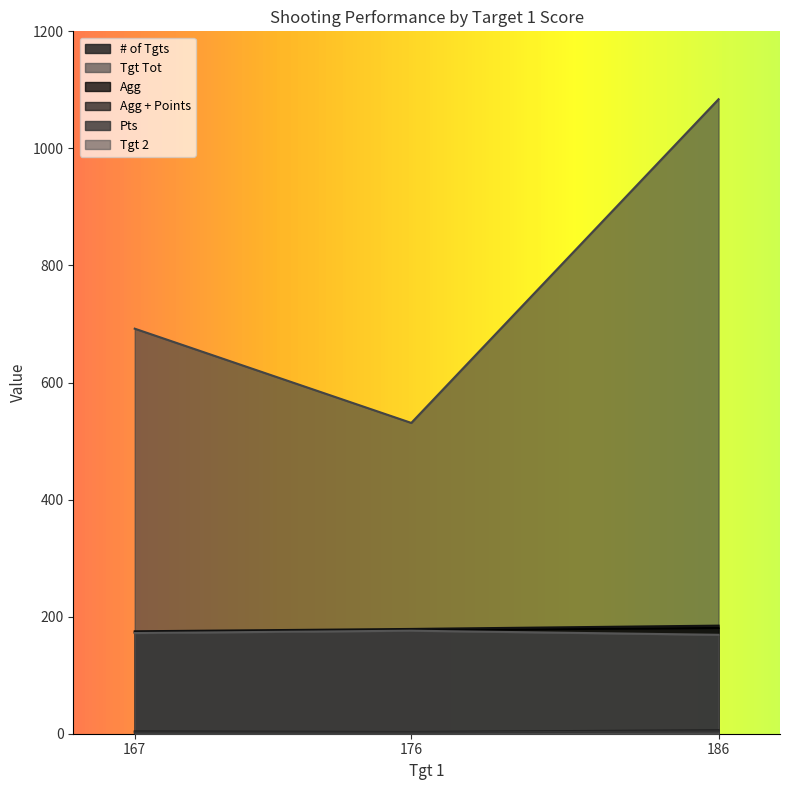

Which label corresponds to the smallest value in the chart?

167